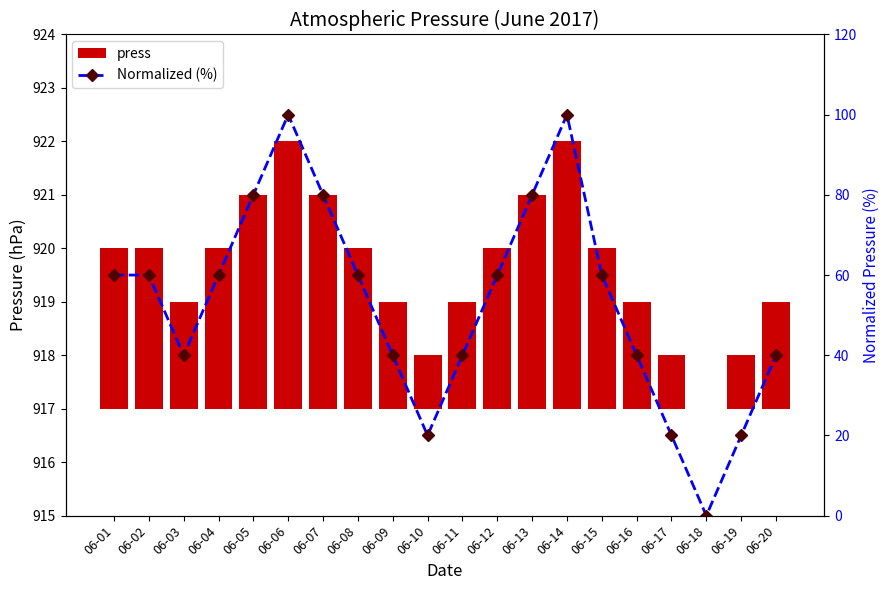

Reading right to left, what are all the values shown in this chart?

press: 06-20=2	06-19=1	06-18=0	06-17=1	06-16=2	06-15=3	06-14=5	06-13=4	06-12=3	06-11=2	06-10=1	06-09=2	06-08=3	06-07=4	06-06=5	06-05=4	06-04=3	06-03=2	06-02=3	06-01=3
Normalized (%): 06-20=40	06-19=20	06-18=0	06-17=20	06-16=40	06-15=60	06-14=100	06-13=80	06-12=60	06-11=40	06-10=20	06-09=40	06-08=60	06-07=80	06-06=100	06-05=80	06-04=60	06-03=40	06-02=60	06-01=60